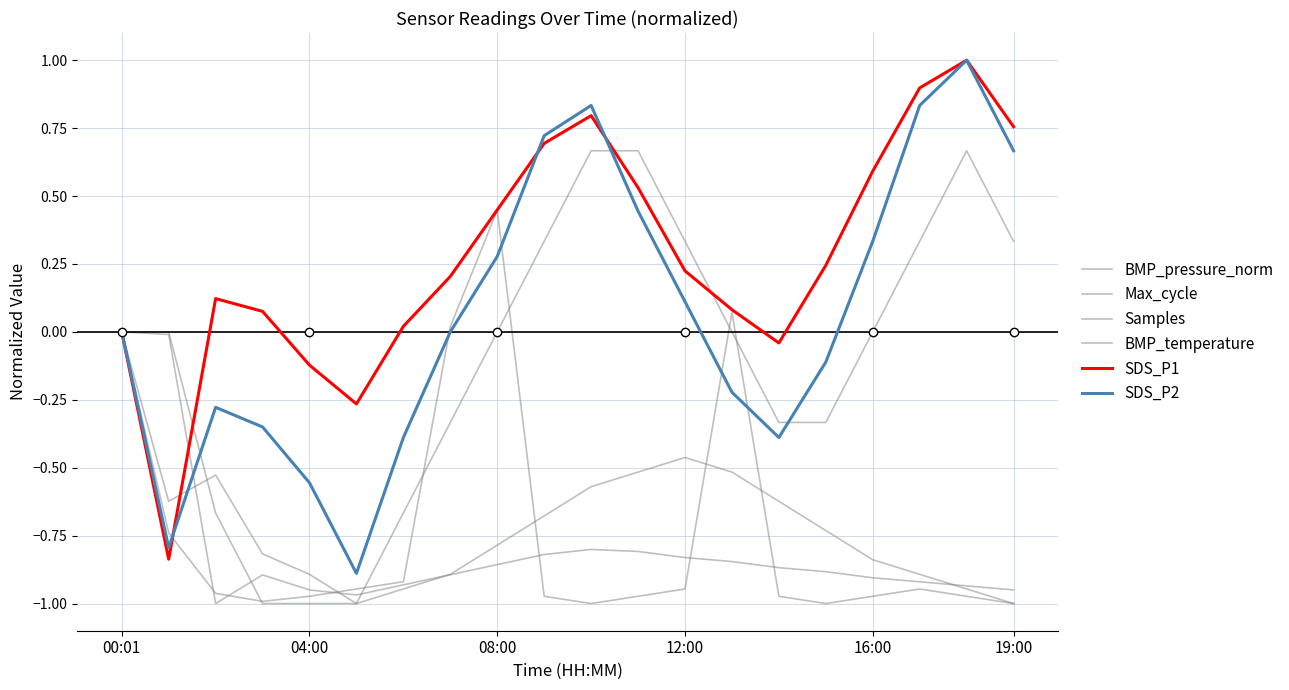

Does the chart display data point markers on the line(s)?

No